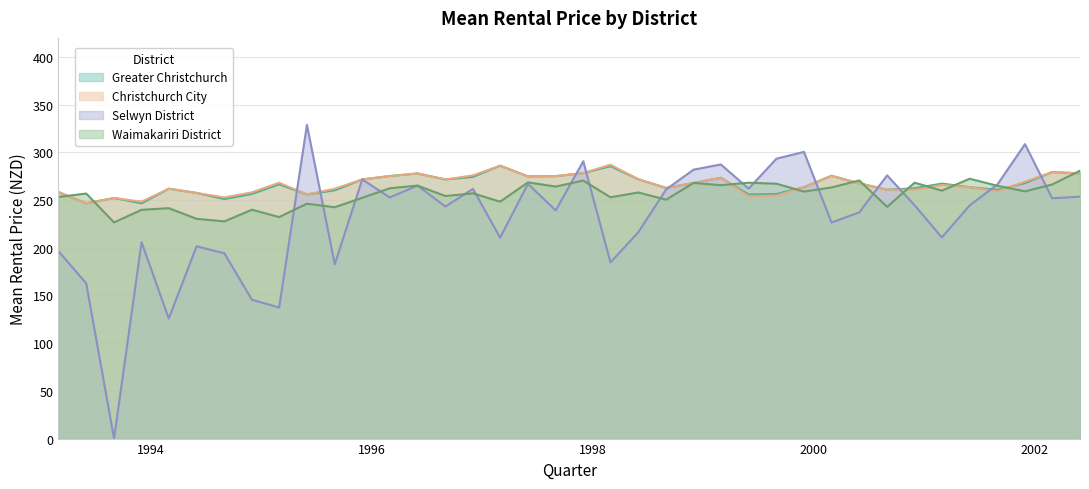

What is the label of the 23rd point from the right?

1996-12-01